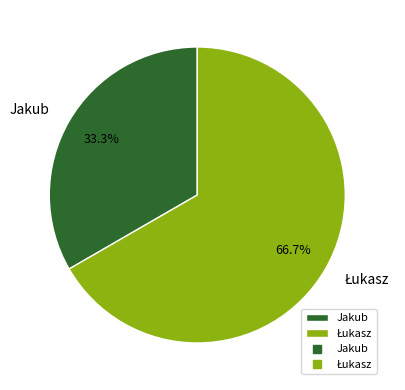

How many segments does this pie chart have?

2